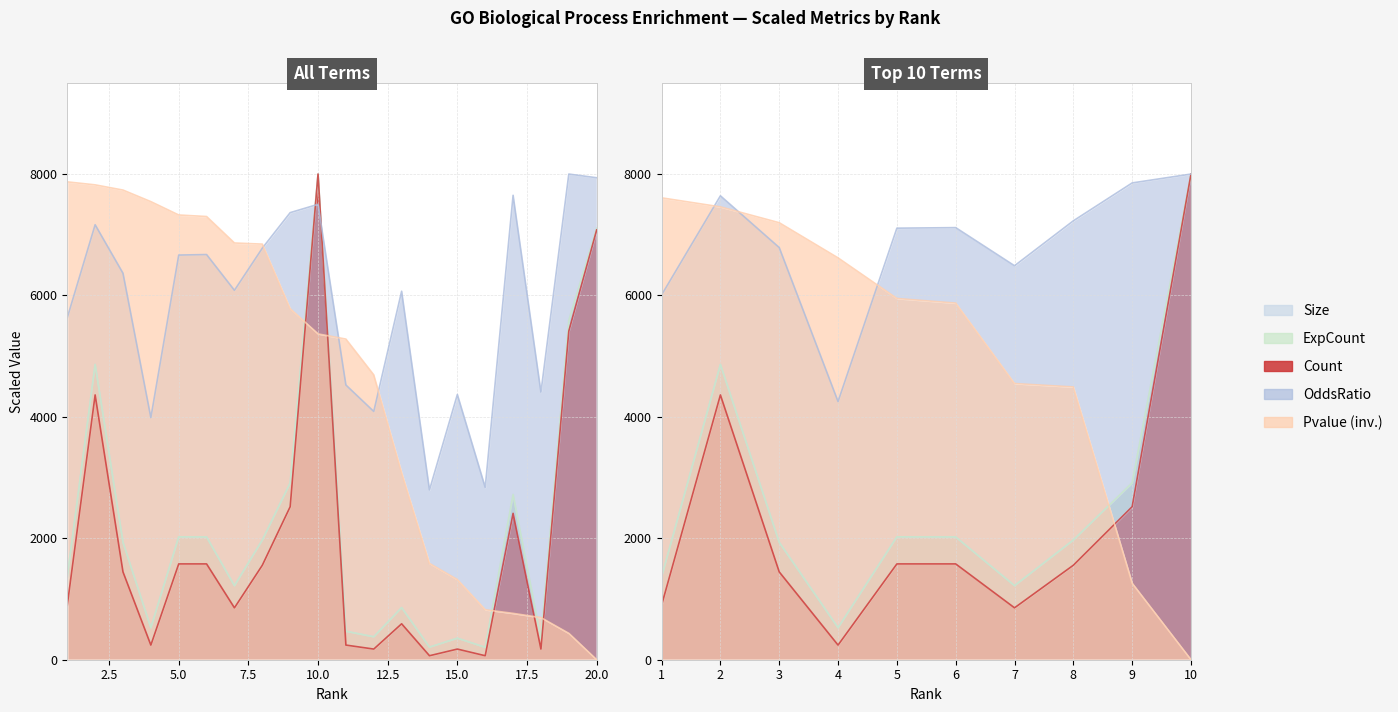

What is the difference between the maximum and minimum values in the Count series?

7934.2